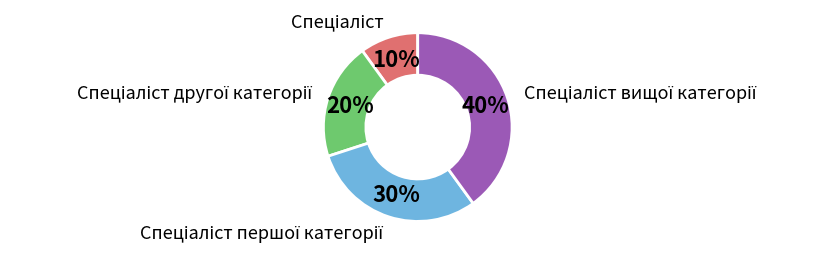

Is there any slice that represents more than half of the pie?

No